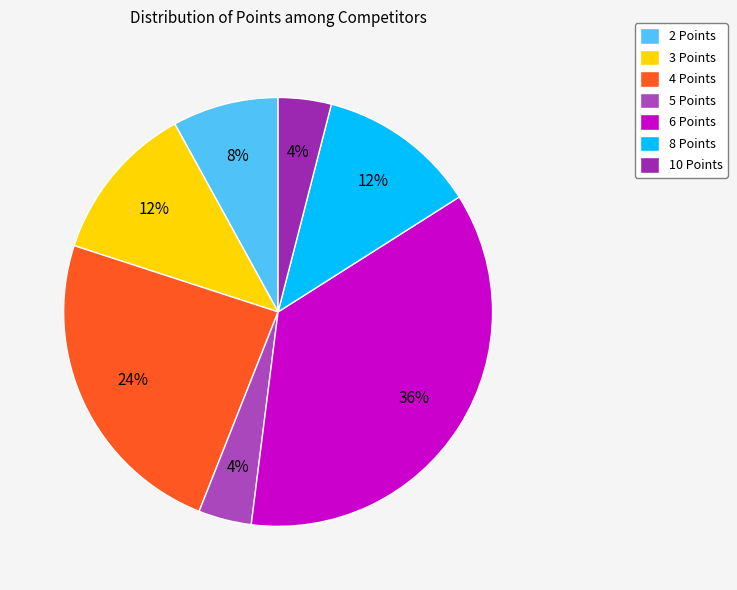

Is there a majority slice in this chart?

No